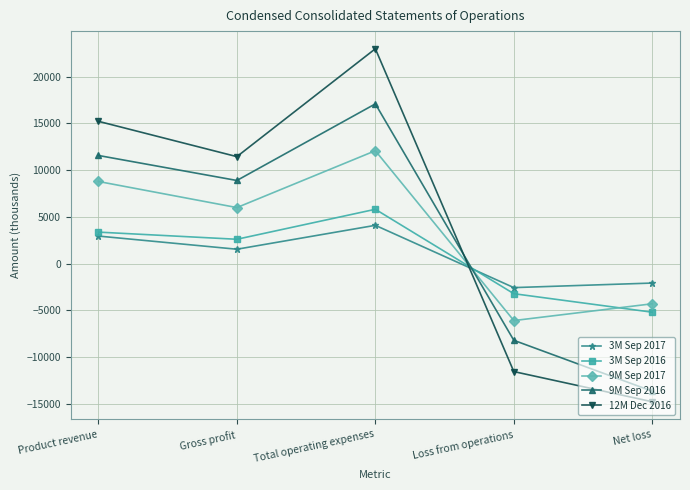

At which category does 9M Sep 2017 reach its first local valley?

Gross profit